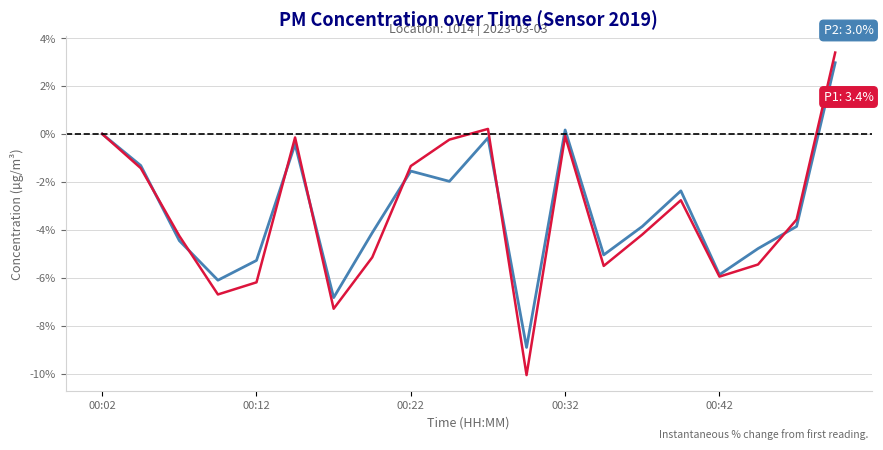

What is the greatest value displayed?

3.4